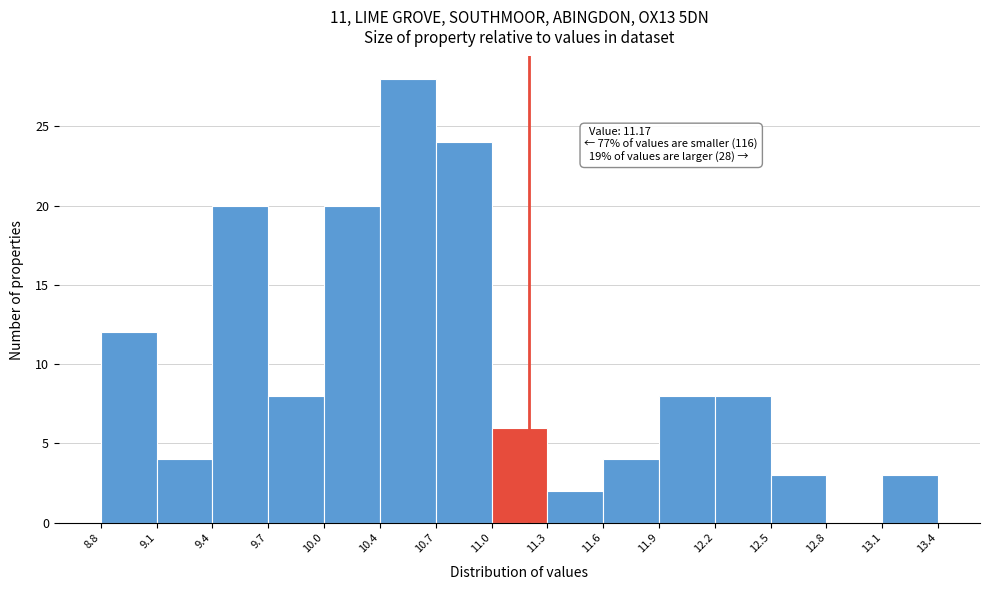

Over which range of the x-axis is the bar tallest?

10.4 to 10.7